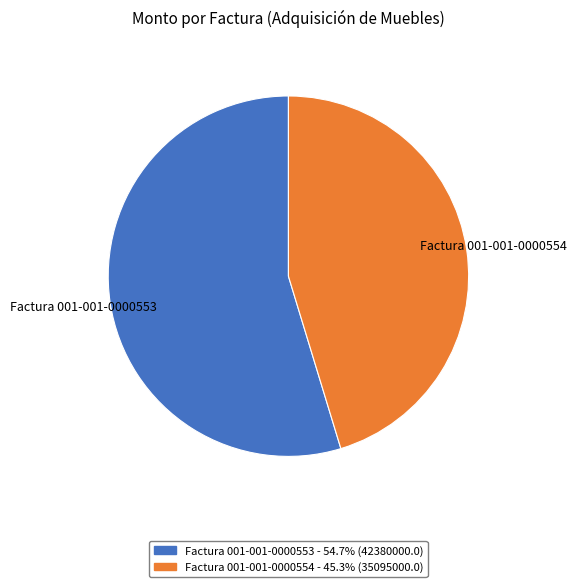

Rank the categories by value from lowest to highest.

Factura 001-001-0000554, Factura 001-001-0000553